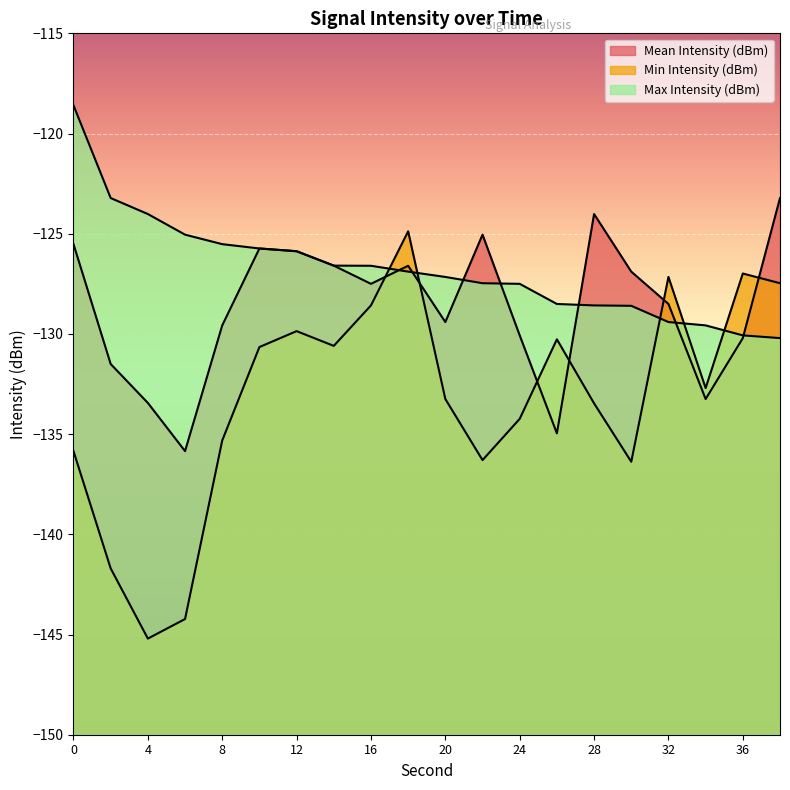

At which category does Mean Intensity (dBm) reach its first local valley?

6